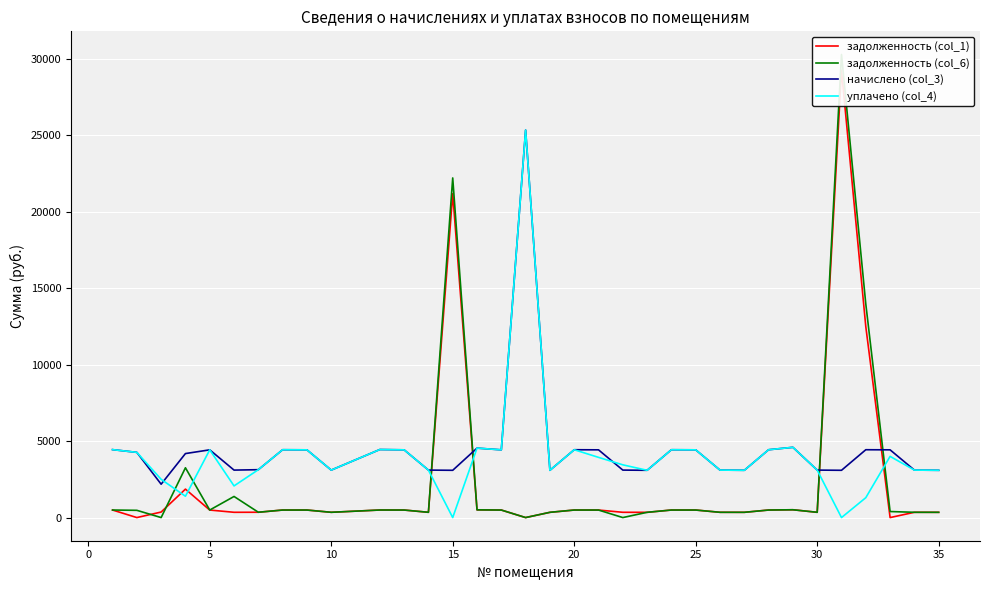

How many positive values does the задолженность (col_6) series have?

31